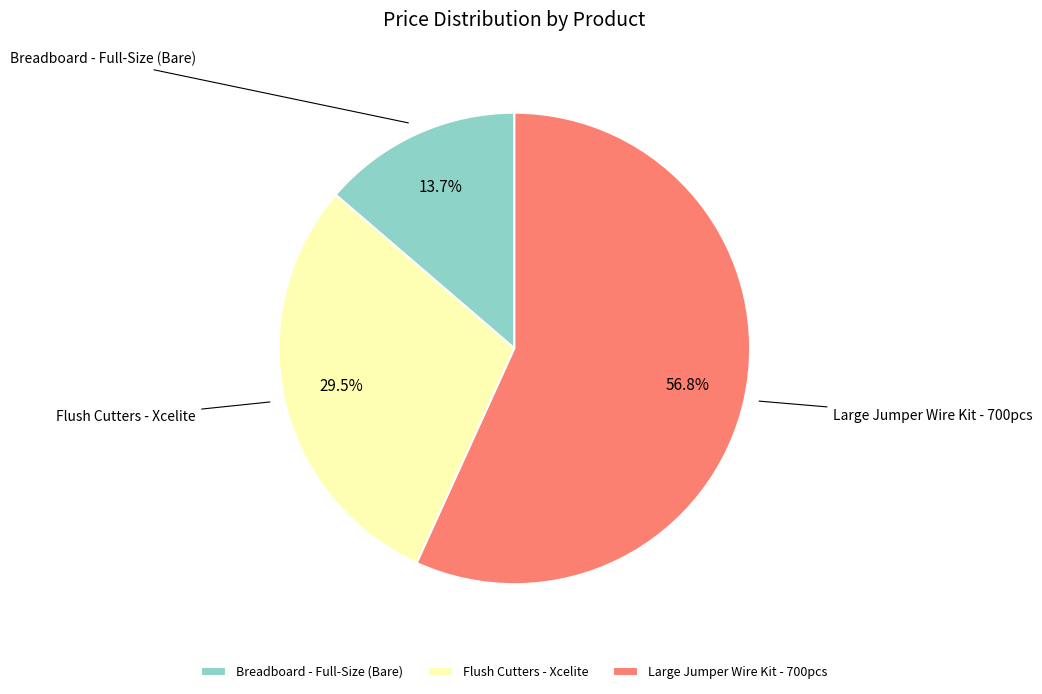

Rank the categories by value from lowest to highest.

Breadboard - Full-Size (Bare), Flush Cutters - Xcelite, Large Jumper Wire Kit - 700pcs